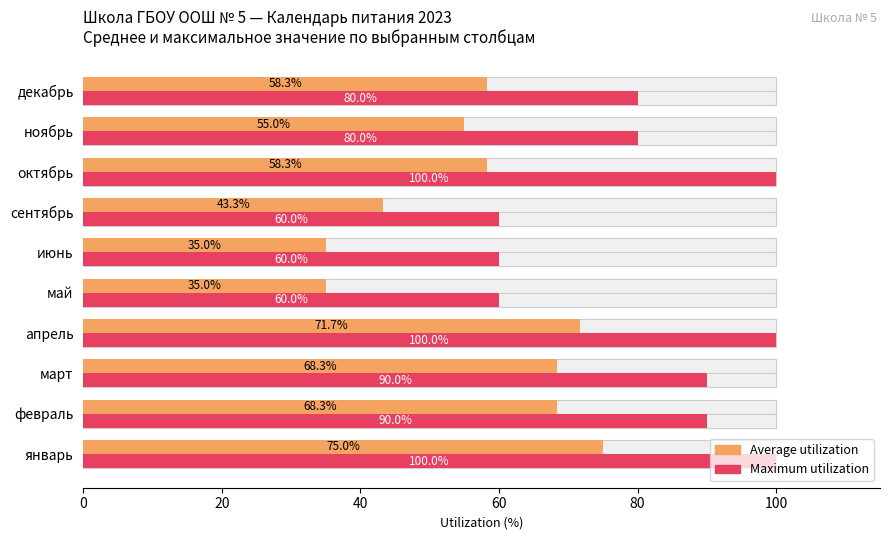

What is the spread (max minus min) of values at июнь?

25.0